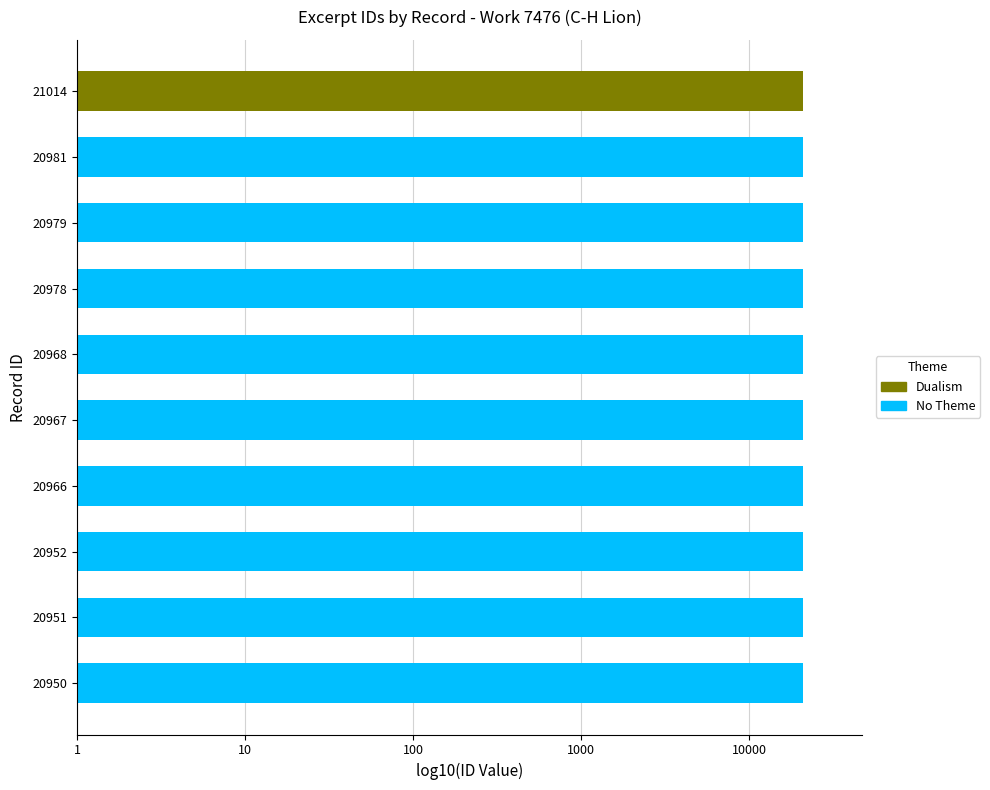

Does the chart contain any negative values?

No